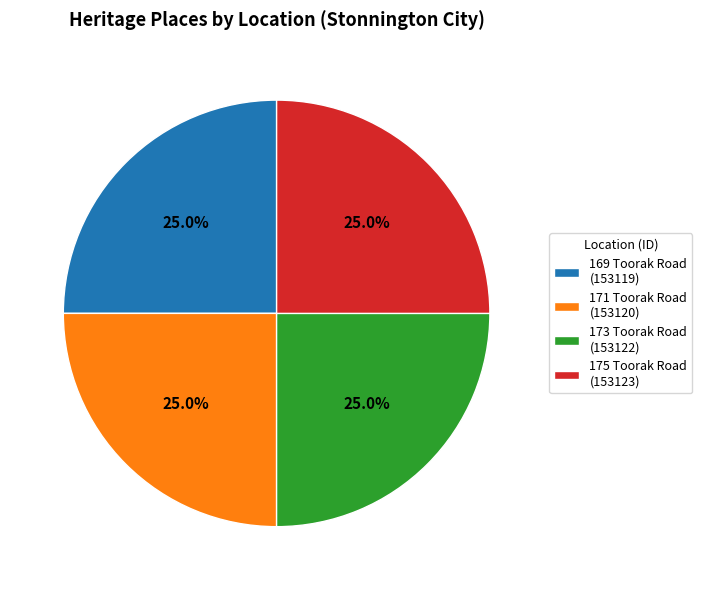

To the nearest percent, what percentage of the pie is 173 Toorak Road?

25%